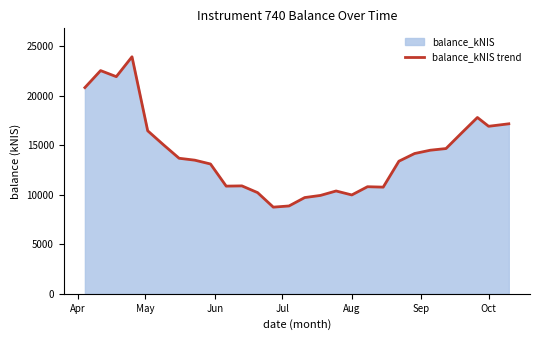

What is the difference between the maximum and minimum values?

15178.9